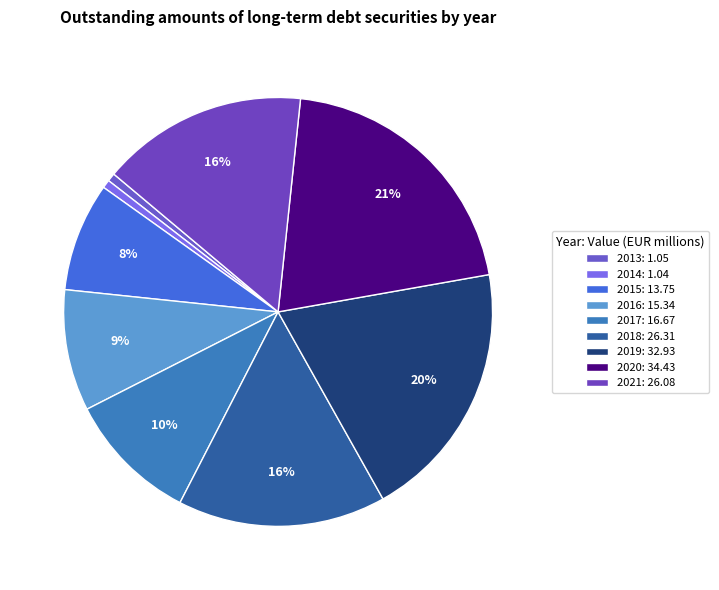

How many slices are in this pie chart?

9